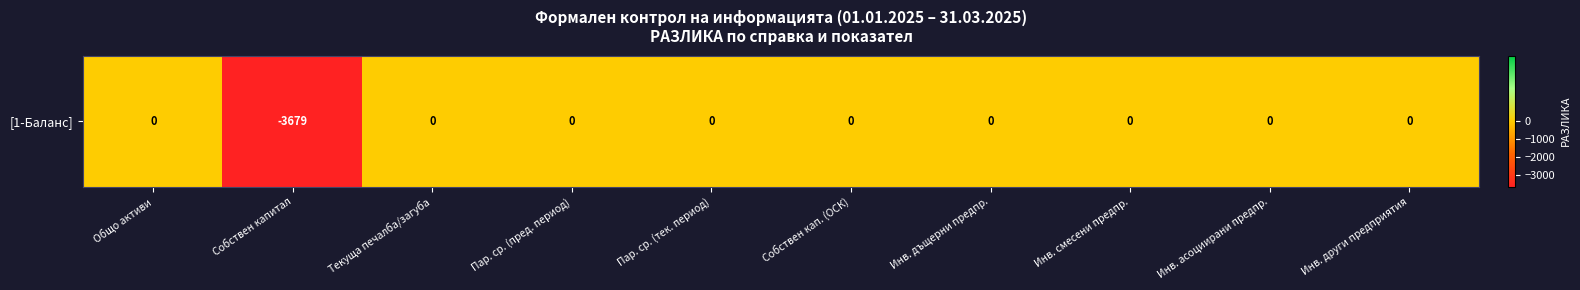

Rank the categories by value from lowest to highest.

Собствен капитал, Общо активи, Текуща печалба/загуба, Пар. ср. (пред. период), Пар. ср. (тек. период), Собствен кап. (ОСК), Инв. дъщерни предпр., Инв. смесени предпр., Инв. асоциирани предпр., Инв. други предприятия